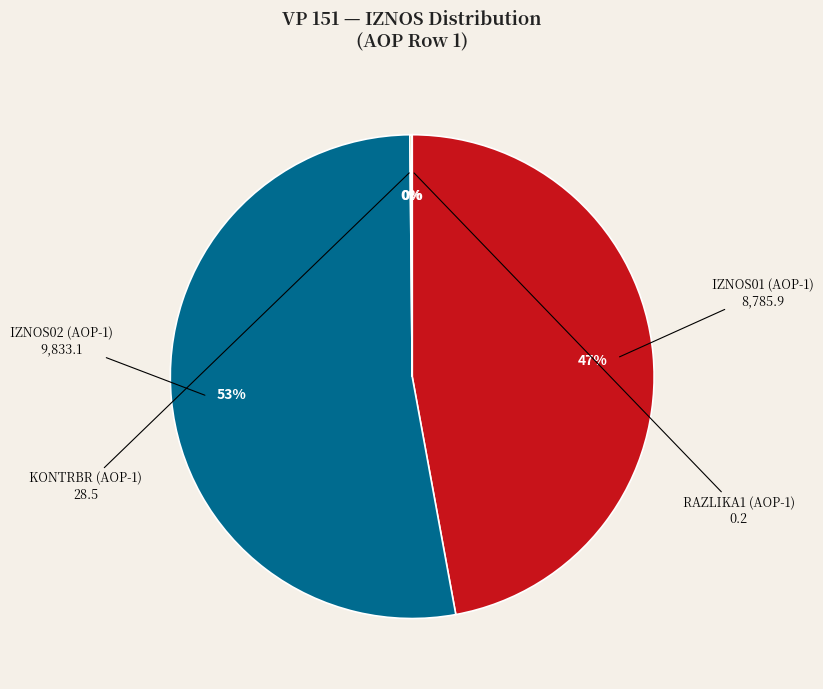

To the nearest percent, what is the difference between the largest and smallest slice percentages?

53%